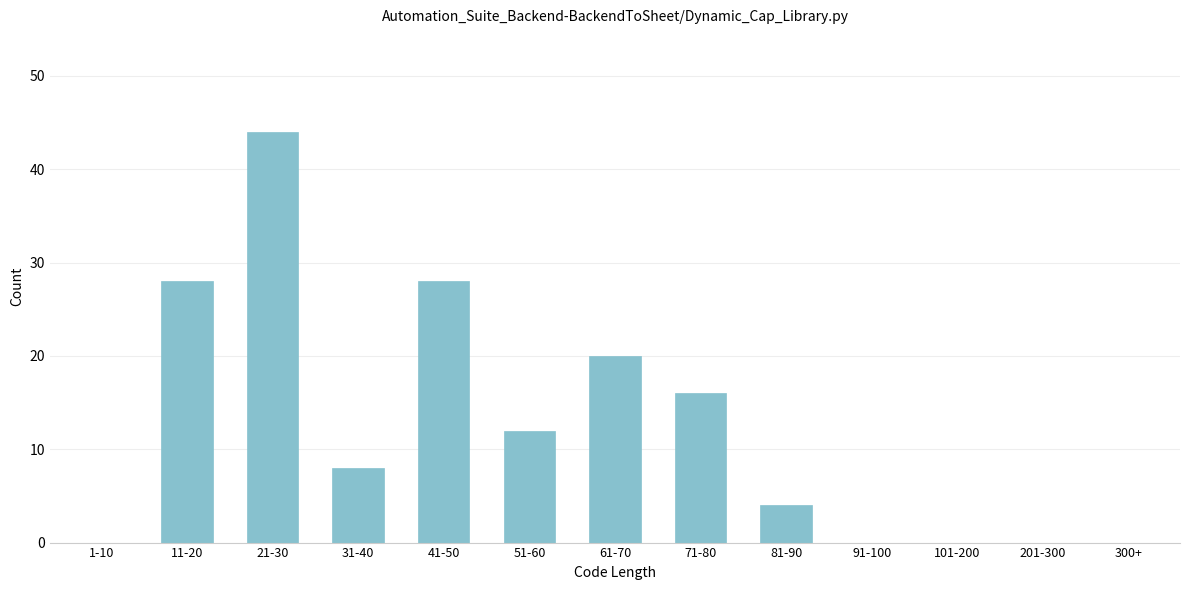

Reading right to left, list all the values displayed in this chart.

300+=0	201-300=0	101-200=0	91-100=0	81-90=4	71-80=16	61-70=20	51-60=12	41-50=28	31-40=8	21-30=44	11-20=28	1-10=0